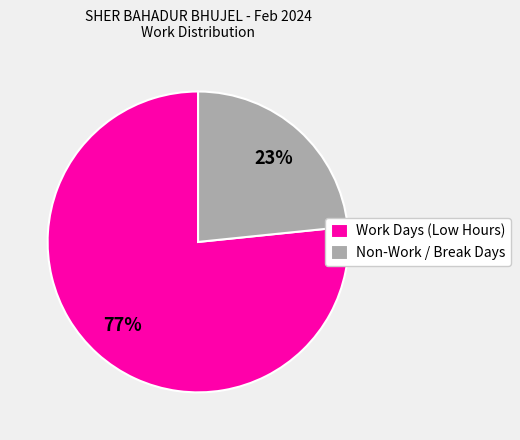

Do Non-Work / Break Days and Work Days (Low Hours) together represent more than half of the pie?

Yes